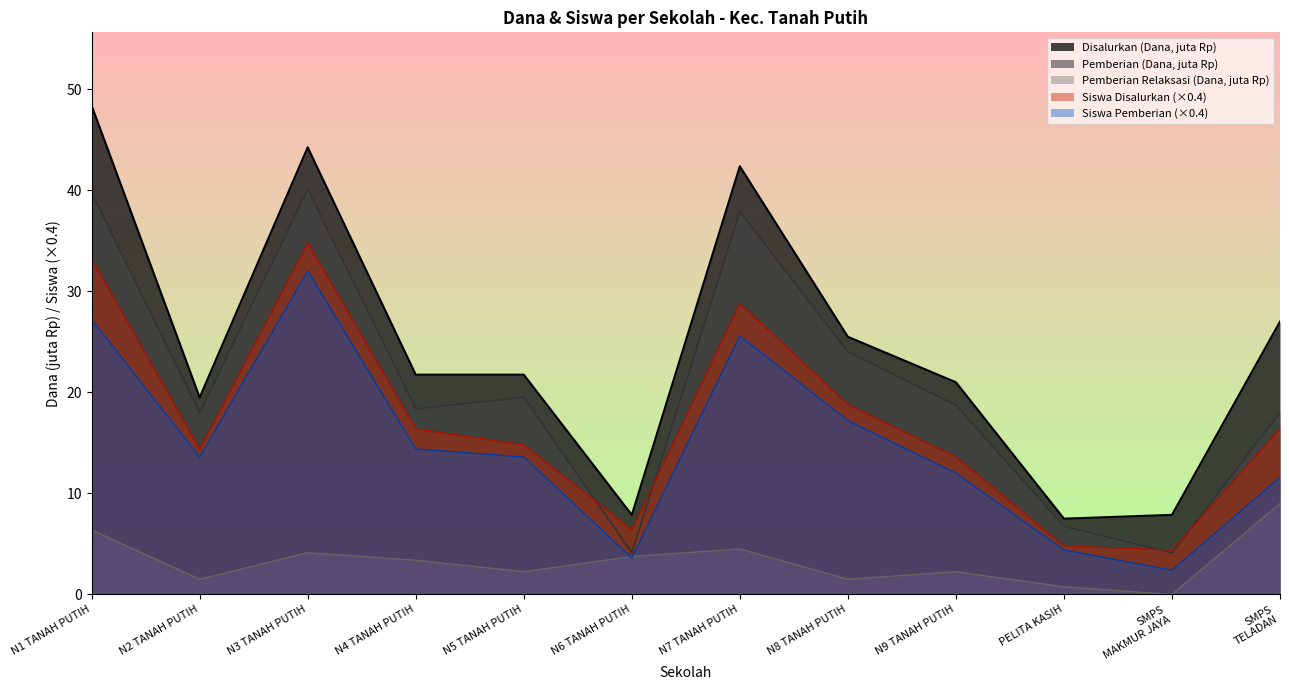

In Siswa Pemberian, how many points are higher than both neighbors (excluding endpoints)?

2